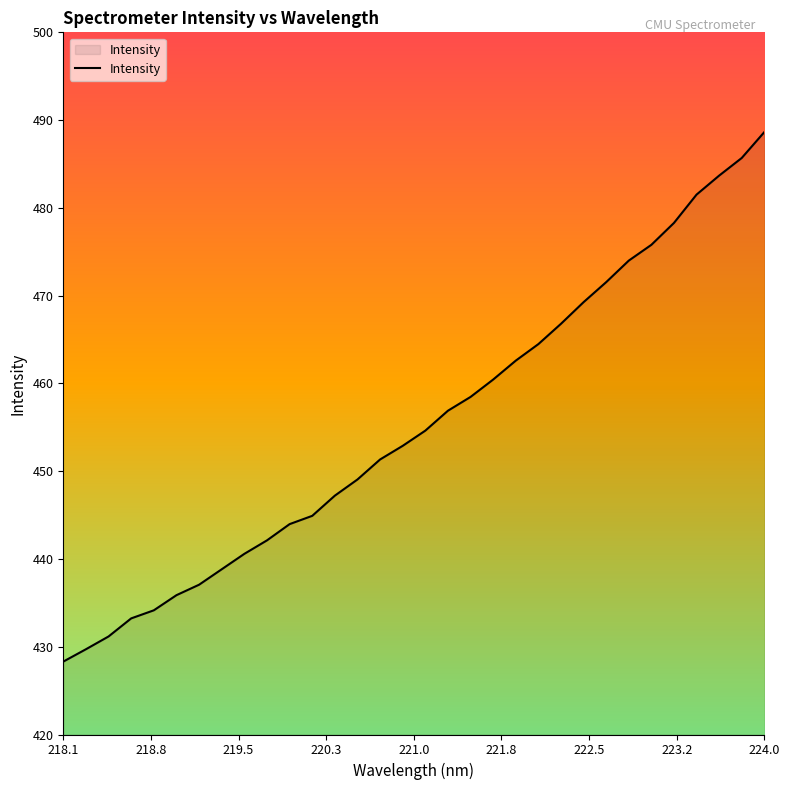

What is the maximum value shown in the chart?

488.6